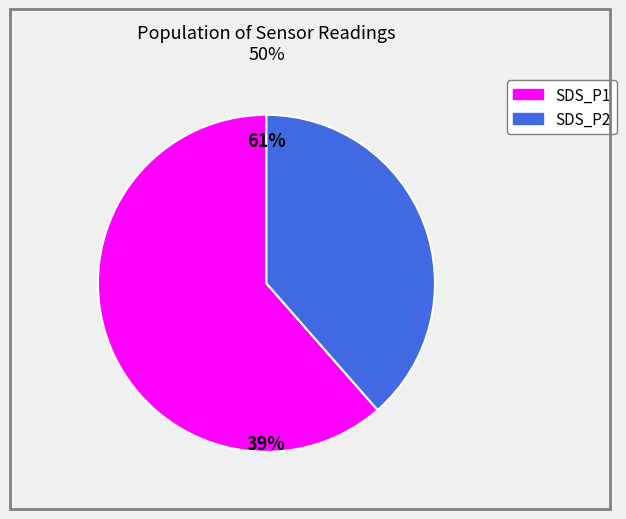

What is the smallest slice in the pie chart?

SDS_P2